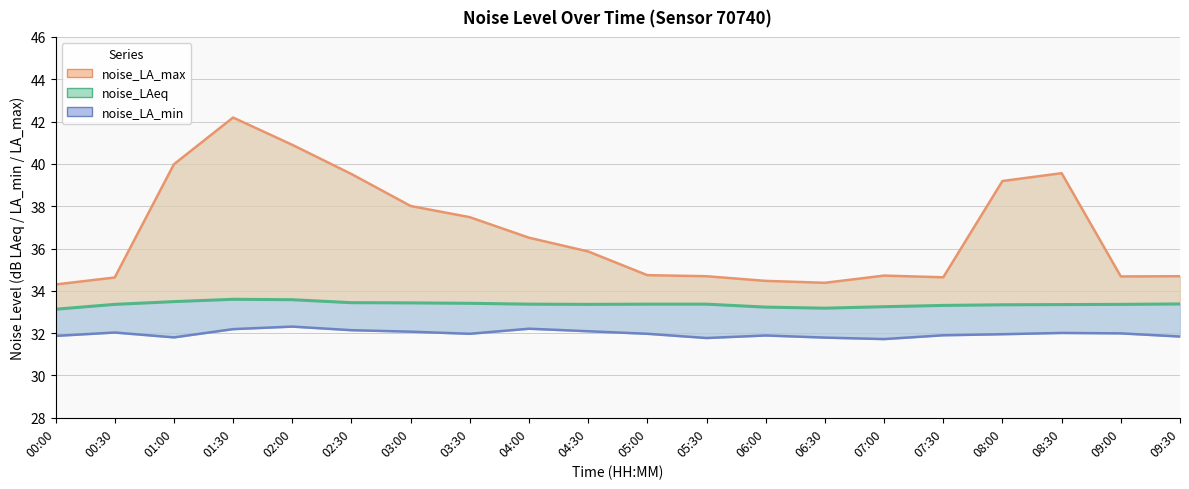

True or false: noise_LA_max and noise_LAeq cross at least once.

False